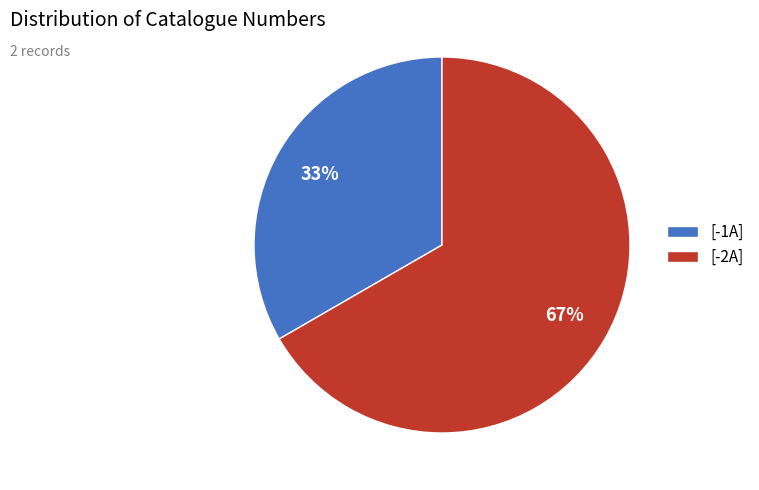

Rank the categories by value from highest to lowest.

[-2A], [-1A]